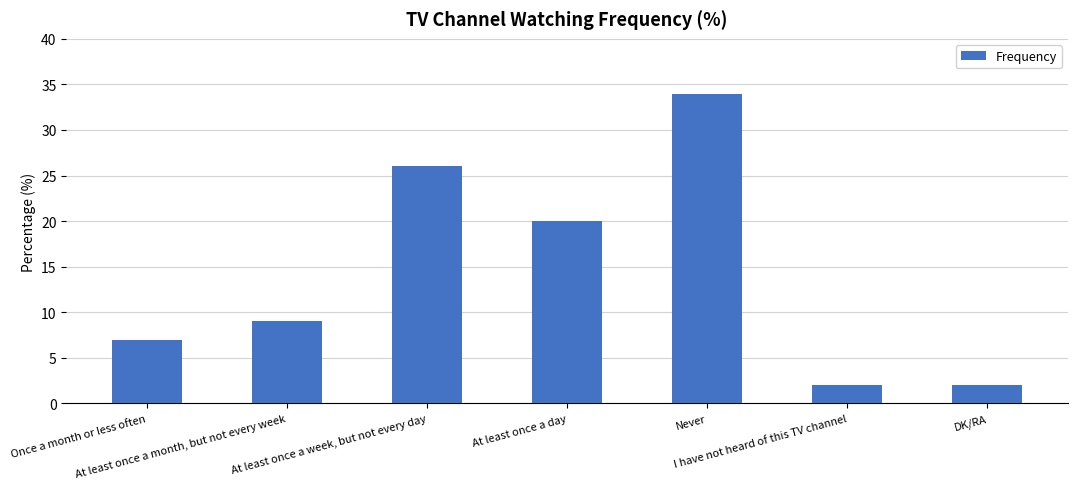

At which label is the value closest to 18?

At least once a day